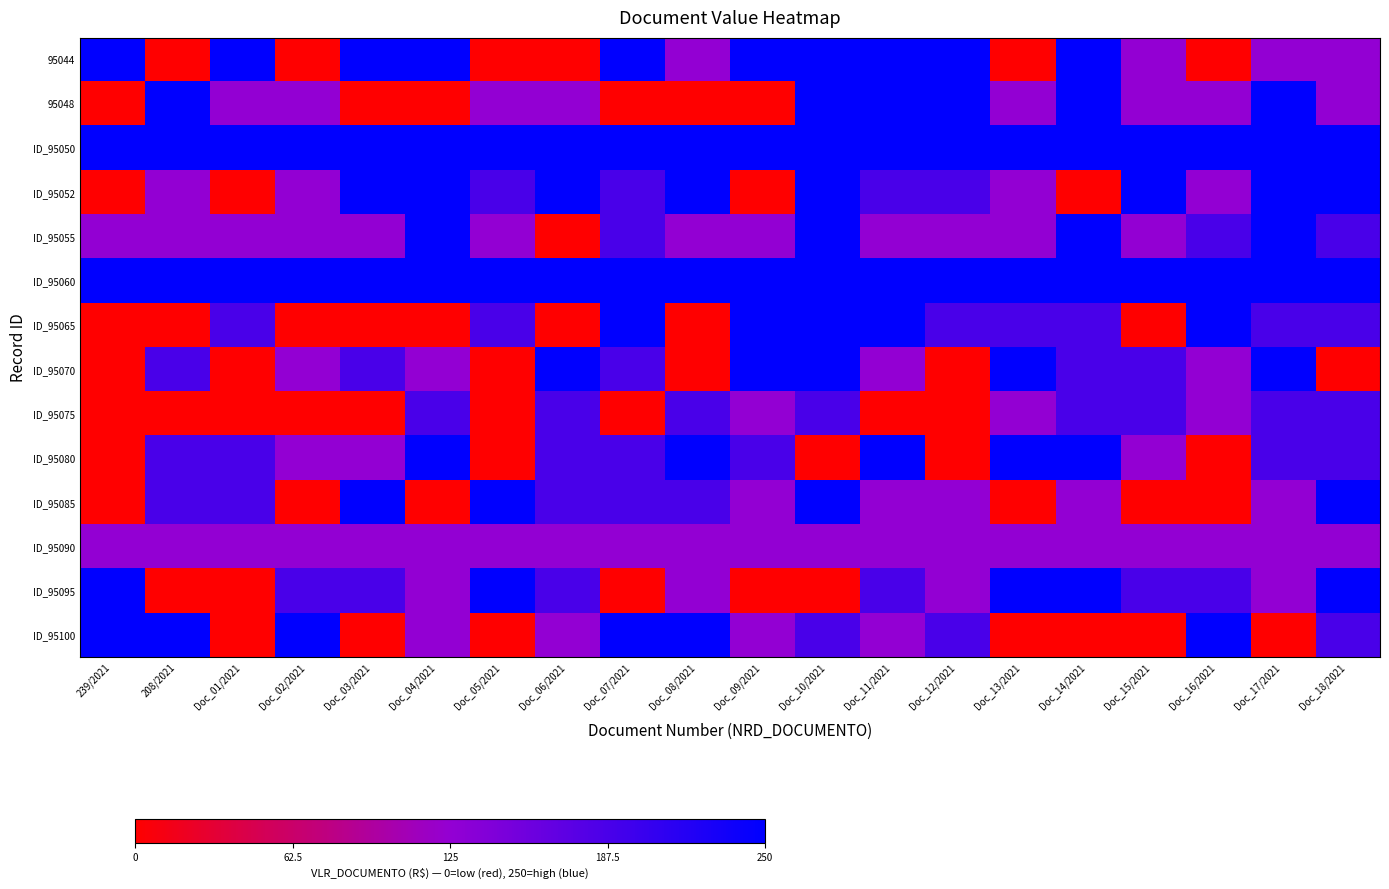

At how many categories does at least one series exceed 75?

20